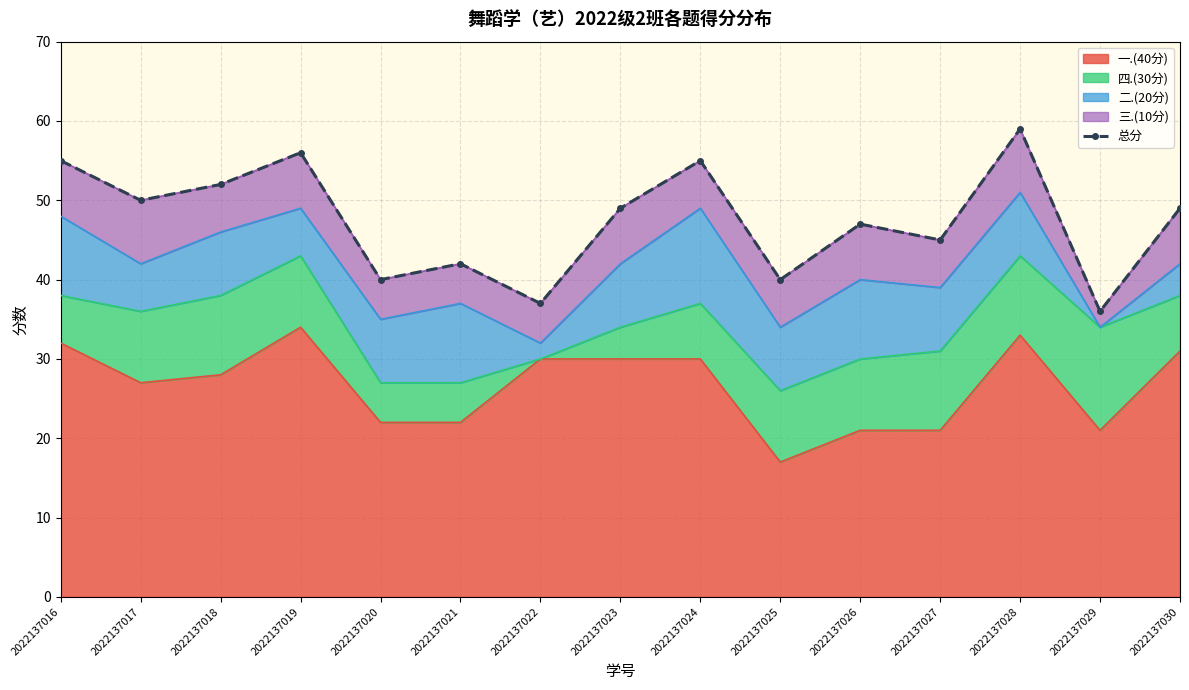

At which category does the data reach its first local valley?

2022137017